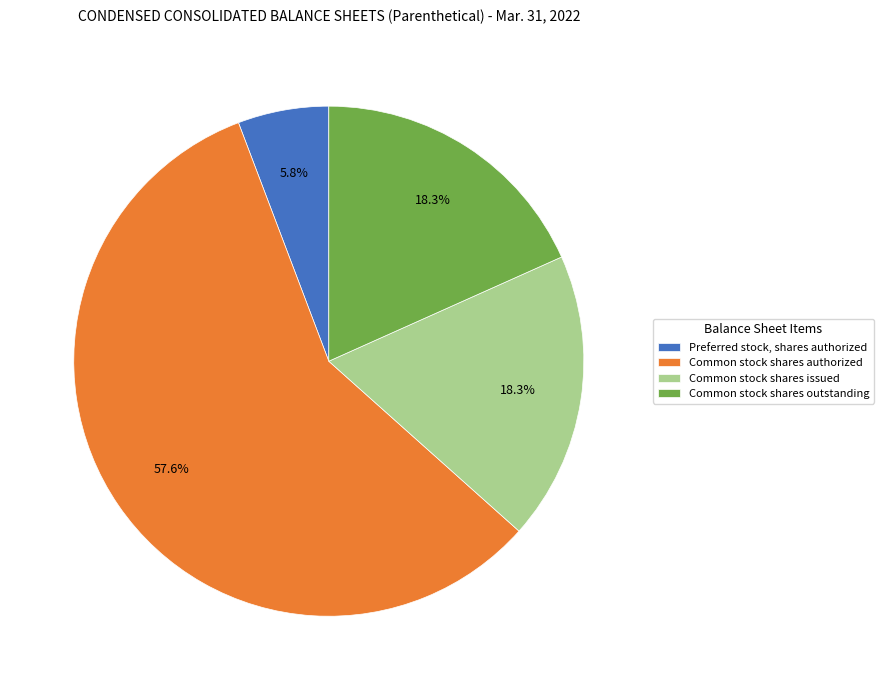

Is it true that Common stock shares authorized is 58% of the pie?

True